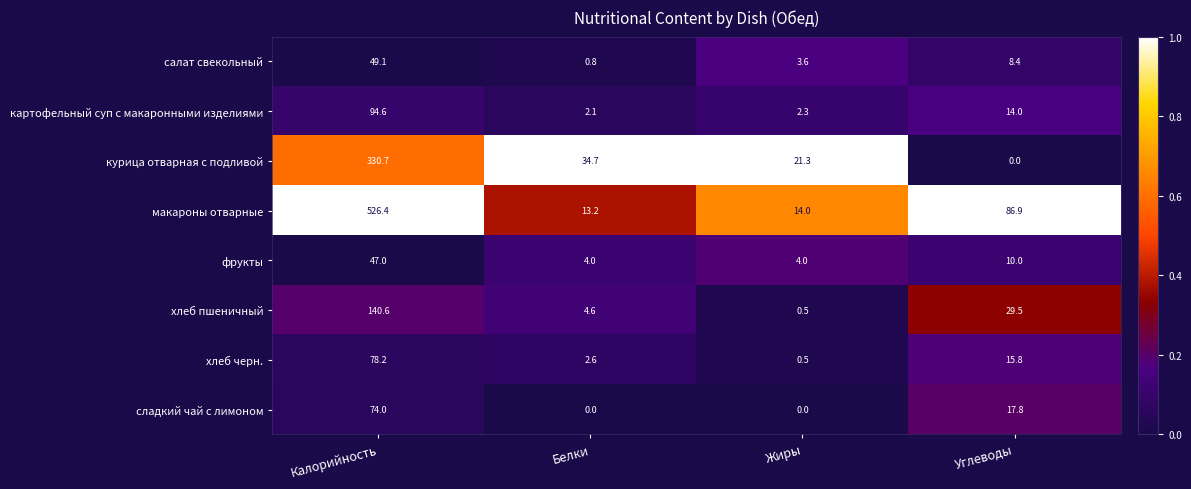

What is the spread (max minus min) of values at Углеводы?

86.9